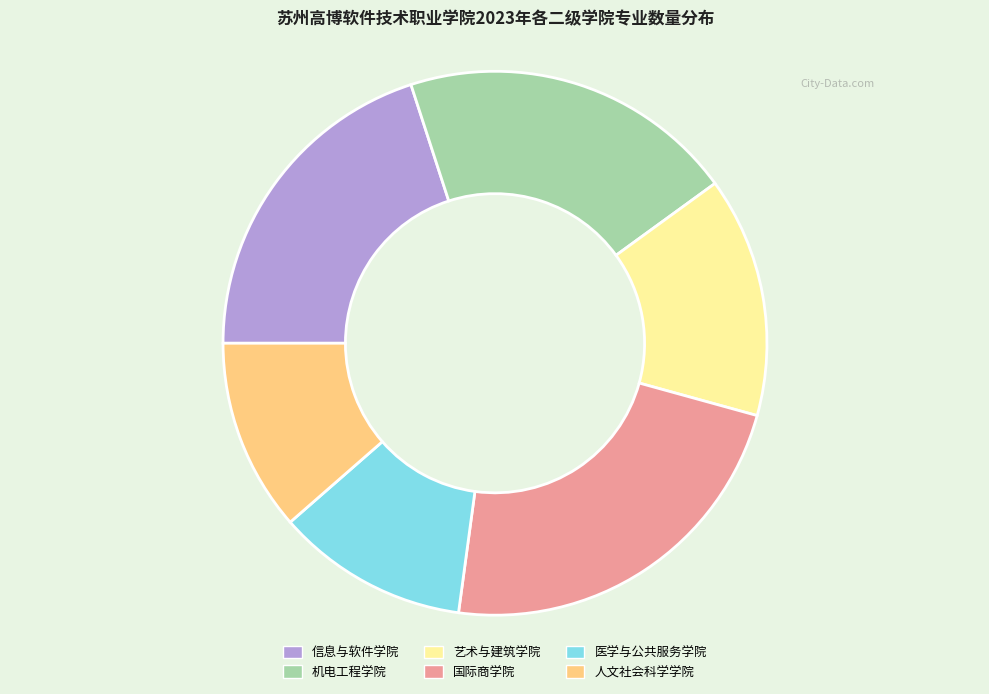

Does any single category account for the majority?

No